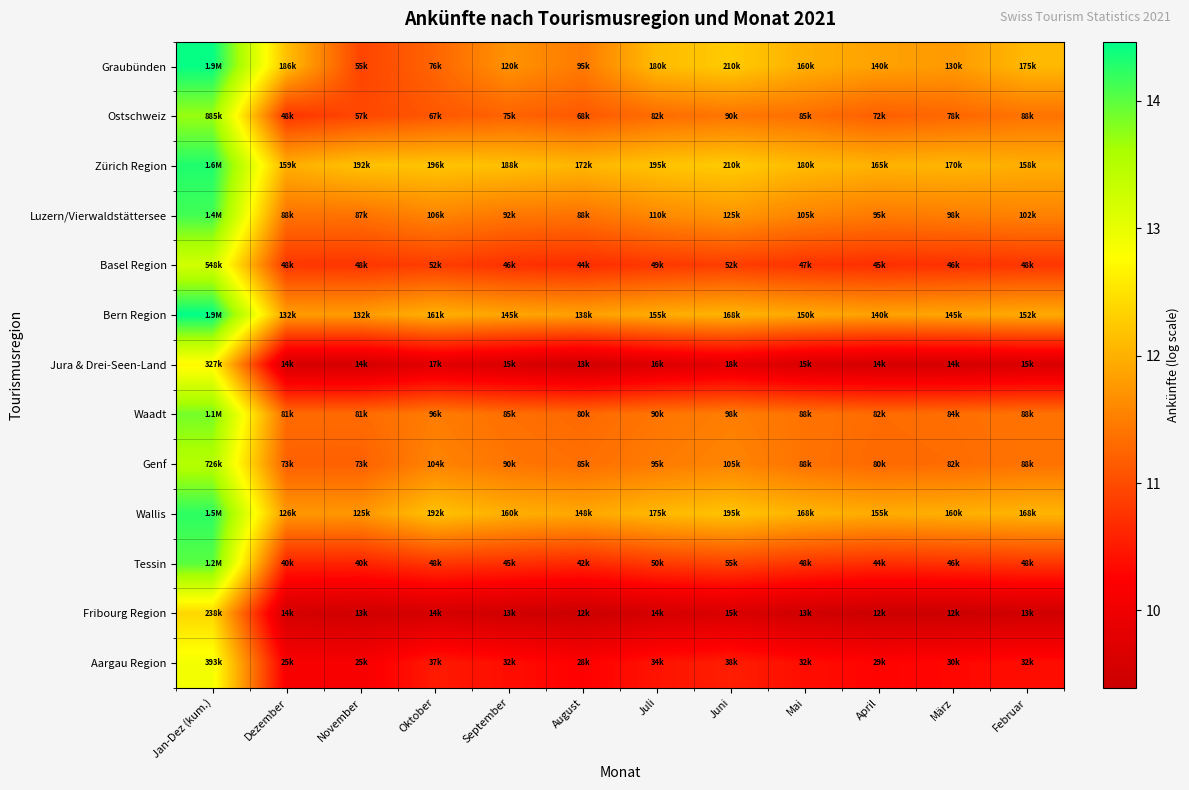

Reading left to right, transcribe all the data shown in this chart.

Graubünden: Jan-Dez (kum.)=14.4	Dezember=12.1	November=10.9	Oktober=11.2	September=11.7	August=11.5	Juli=12.1	Juni=12.3	Mai=12.0	April=11.8	März=11.8	Februar=12.1
Ostschweiz: Jan-Dez (kum.)=13.7	Dezember=10.8	November=10.9	Oktober=11.1	September=11.2	August=11.1	Juli=11.3	Juni=11.4	Mai=11.4	April=11.2	März=11.3	Februar=11.4
Zürich Region: Jan-Dez (kum.)=14.3	Dezember=12.0	November=12.2	Oktober=12.2	September=12.1	August=12.1	Juli=12.2	Juni=12.3	Mai=12.1	April=12.0	März=12.0	Februar=12.0
Luzern/Vierwaldstättersee: Jan-Dez (kum.)=14.1	Dezember=11.4	November=11.4	Oktober=11.6	September=11.4	August=11.4	Juli=11.6	Juni=11.7	Mai=11.6	April=11.5	März=11.5	Februar=11.5
Basel Region: Jan-Dez (kum.)=13.2	Dezember=10.8	November=10.8	Oktober=10.9	September=10.7	August=10.7	Juli=10.8	Juni=10.9	Mai=10.8	April=10.7	März=10.7	Februar=10.8
Bern Region: Jan-Dez (kum.)=14.5	Dezember=11.8	November=11.8	Oktober=12.0	September=11.9	August=11.8	Juli=12.0	Juni=12.0	Mai=11.9	April=11.8	März=11.9	Februar=11.9
Jura & Drei-Seen-Land: Jan-Dez (kum.)=12.7	Dezember=9.6	November=9.5	Oktober=9.7	September=9.6	August=9.5	Juli=9.7	Juni=9.8	Mai=9.6	April=9.5	März=9.5	Februar=9.6
Waadt: Jan-Dez (kum.)=13.9	Dezember=11.3	November=11.3	Oktober=11.5	September=11.4	August=11.3	Juli=11.4	Juni=11.5	Mai=11.4	April=11.3	März=11.3	Februar=11.4
Genf: Jan-Dez (kum.)=13.5	Dezember=11.2	November=11.2	Oktober=11.6	September=11.4	August=11.4	Juli=11.5	Juni=11.6	Mai=11.4	April=11.3	März=11.3	Februar=11.4
Wallis: Jan-Dez (kum.)=14.2	Dezember=11.7	November=11.7	Oktober=12.2	September=12.0	August=11.9	Juli=12.1	Juni=12.2	Mai=12.0	April=12.0	März=12.0	Februar=12.0
Tessin: Jan-Dez (kum.)=14.0	Dezember=10.6	November=10.6	Oktober=10.8	September=10.7	August=10.6	Juli=10.8	Juni=10.9	Mai=10.8	April=10.7	März=10.7	Februar=10.8
Fribourg Region: Jan-Dez (kum.)=12.4	Dezember=9.5	November=9.5	Oktober=9.5	September=9.5	August=9.4	Juli=9.5	Juni=9.6	Mai=9.5	April=9.4	März=9.4	Februar=9.5
Aargau Region: Jan-Dez (kum.)=12.9	Dezember=10.1	November=10.1	Oktober=10.5	September=10.4	August=10.2	Juli=10.4	Juni=10.5	Mai=10.4	April=10.3	März=10.3	Februar=10.4